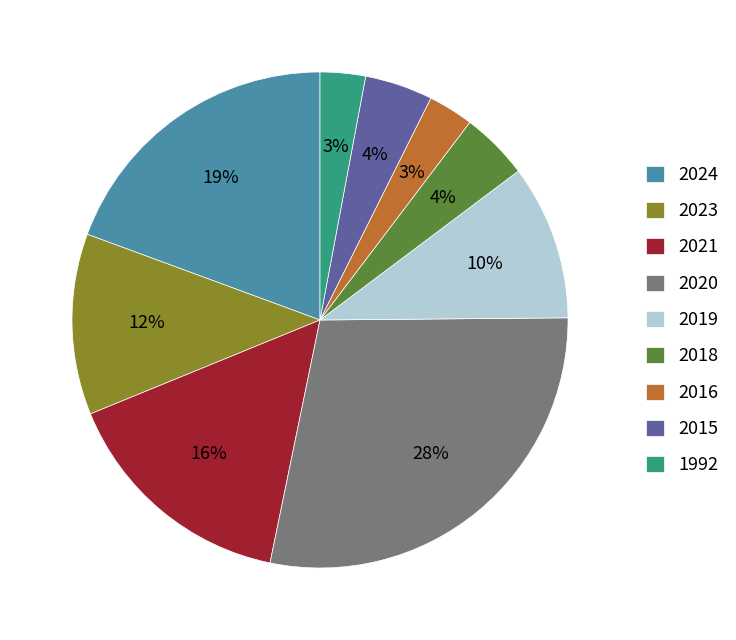

How many segments does this pie chart have?

9